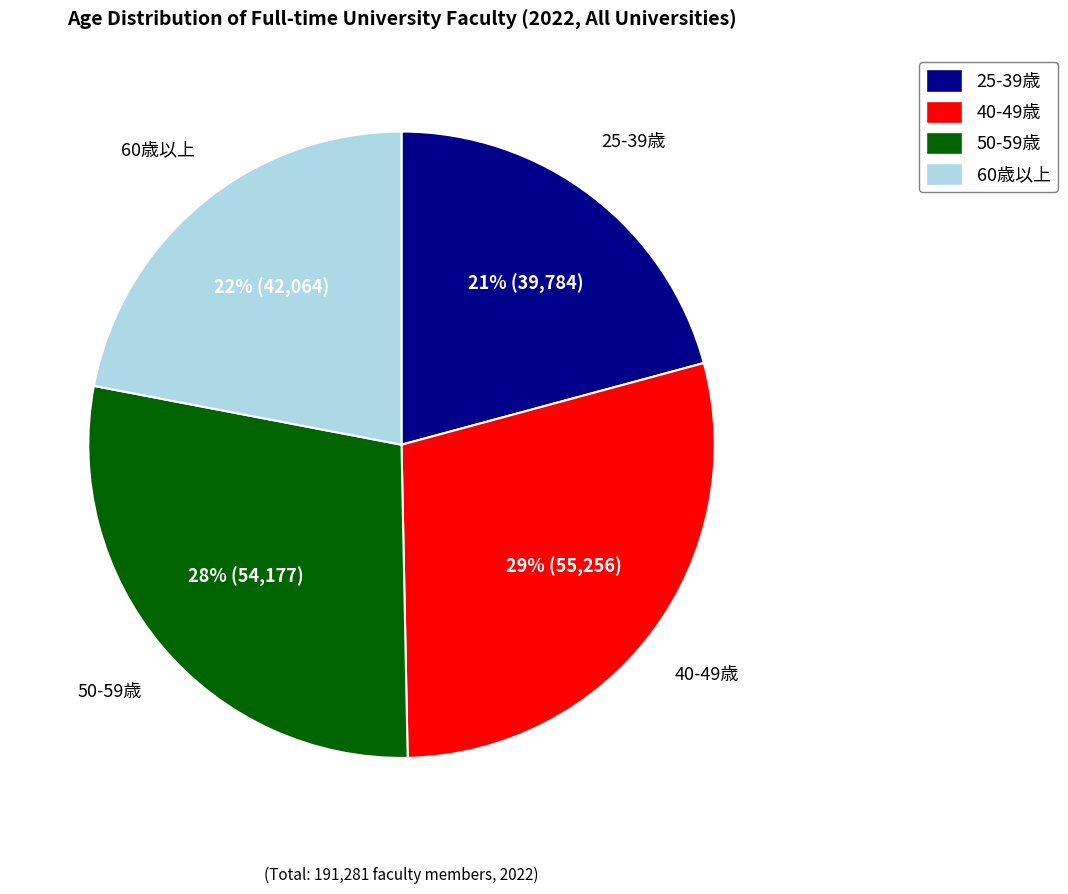

Is there a majority slice in this chart?

No